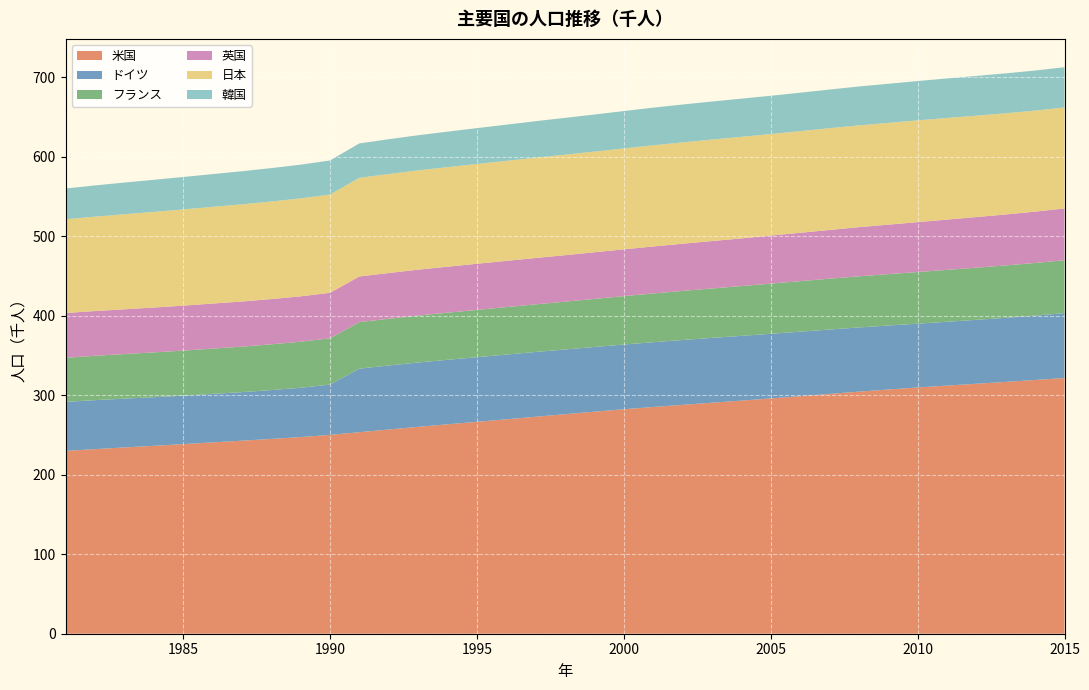

Reading left to right, extract all data points from this chart.

米国: 230008	232218	234333	236394	238506	240683	242843	245061	247387	250181	253530	256922	260282	263455	266588	269714	272958	276154	279328	282398	285225	287955	290626	293262	295993	298818	301696	304543	307240	309807	312169	314490	316796	319233	321704
ドイツ: 61682	61638	61423	61175	61024	61066	61077	61450	62063	63254	79973	80500	80946	81147	81308	81466	81510	81446	81422	81457	81517	81578	81549	81456	81337	81173	80992	80764	80483	80284	80275	80426	80646	80983	81687
フランス: 55462	55797	56096	56369	56649	56937	57244	57572	57912	58227	58520	58811	59066	59286	59501	59713	59926	60147	60457	60872	61317	61764	62202	62661	63133	63574	63967	64324	64655	64974	65294	65615	65927	66227	66504
英国: 56358	56291	56316	56409	56554	56684	56804	56916	57077	57238	57439	57585	57714	57862	58025	58164	58314	58475	58684	58886	59113	59366	59637	59950	60413	60827	61319	61824	62260	62759	63285	63705	64106	64597	65110
日本: 117902	118728	119536	120305	121049	121660	122239	122745	123205	123611	124101	124567	124938	125265	125570	125859	126157	126472	126667	126926	127316	127486	127694	127787	127768	127901	128033	128084	128032	128057	127799	127515	127298	127083	127095
韓国: 38723	39326	39910	40406	40806	41214	41622	42031	42449	42869	43296	43748	44195	44642	45093	45525	45954	46287	46617	47008	47357	47622	47859	48039	48138	48372	48598	48949	49182	49410	49779	50004	50220	50424	50617